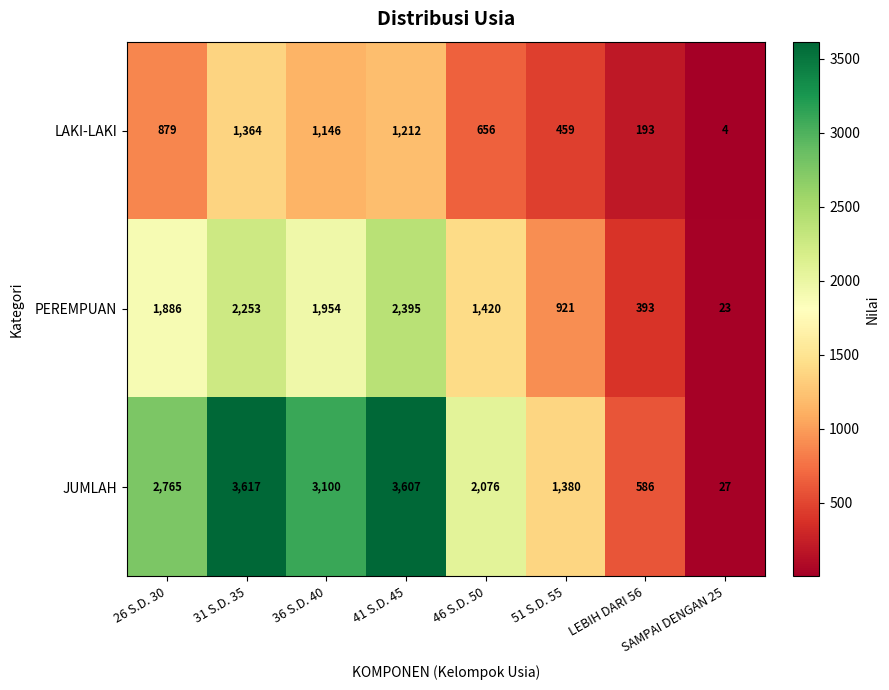

Is it true that JUMLAH equals 1337 at 26 S.D. 30?

False